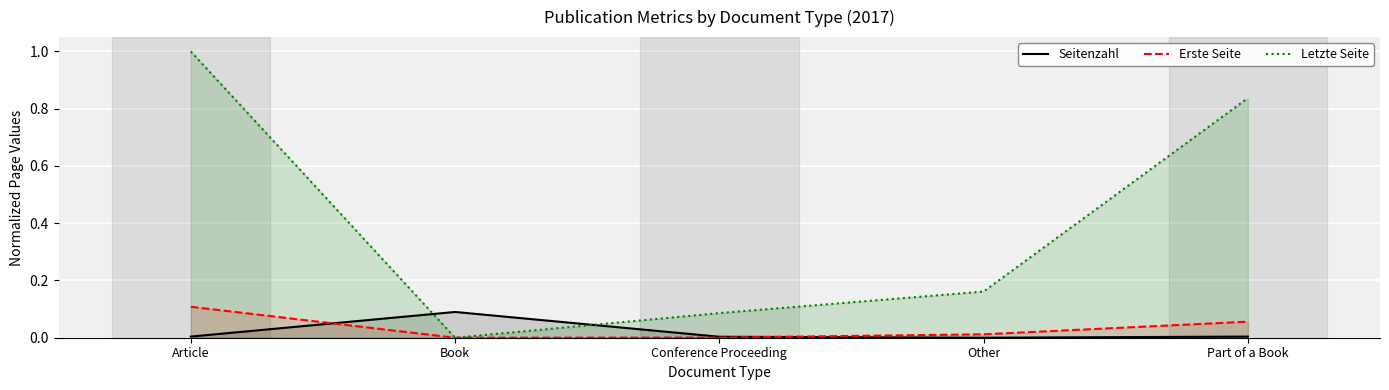

Reading left to right, transcribe all the data shown in this chart.

Seitenzahl: 0.0	0.1	0.0	0.0	0.0
Erste Seite: 0.1	0.0	0.0	0.0	0.1
Letzte Seite: 1.0	0.0	0.1	0.2	0.8